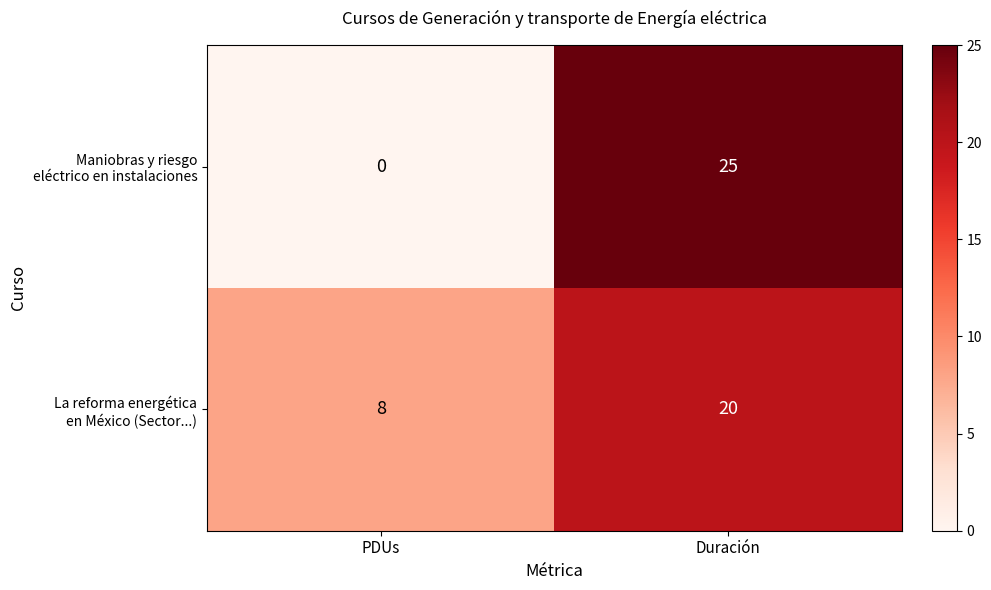

What is the spread (max minus min) of values at Duración?

5